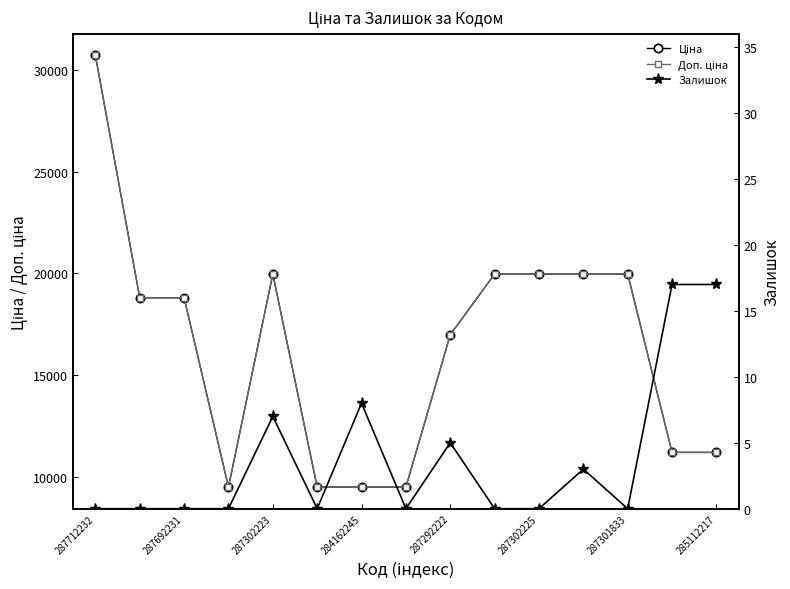

Which series has the largest total across all categories?

Ціна